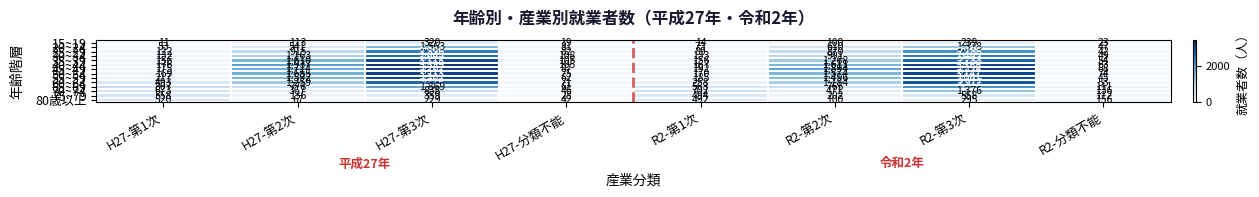

Which series changed the most between R2-第3次 and R2-分類不能?

45~49